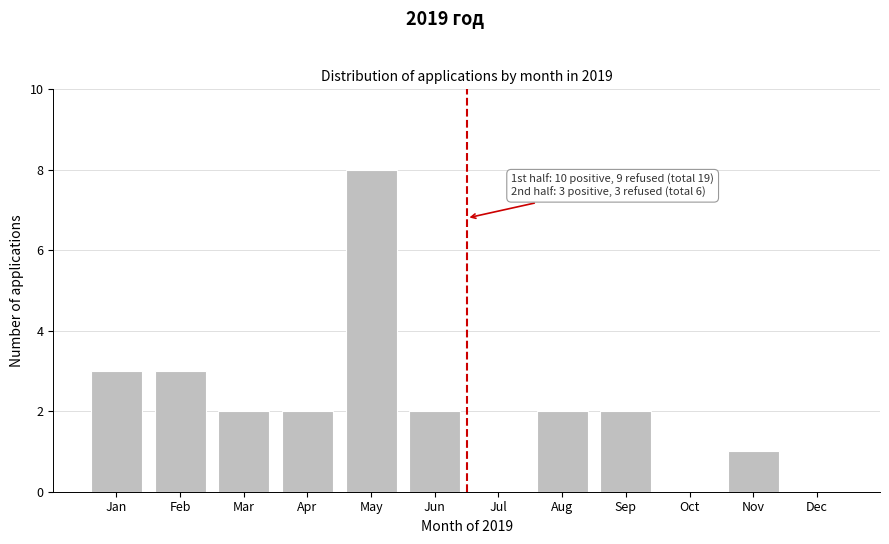

Reading right to left, transcribe all the data shown in this chart.

Dec=0	Nov=1	Oct=0	Sep=2	Aug=2	Jul=0	Jun=2	May=8	Apr=2	Mar=2	Feb=3	Jan=3